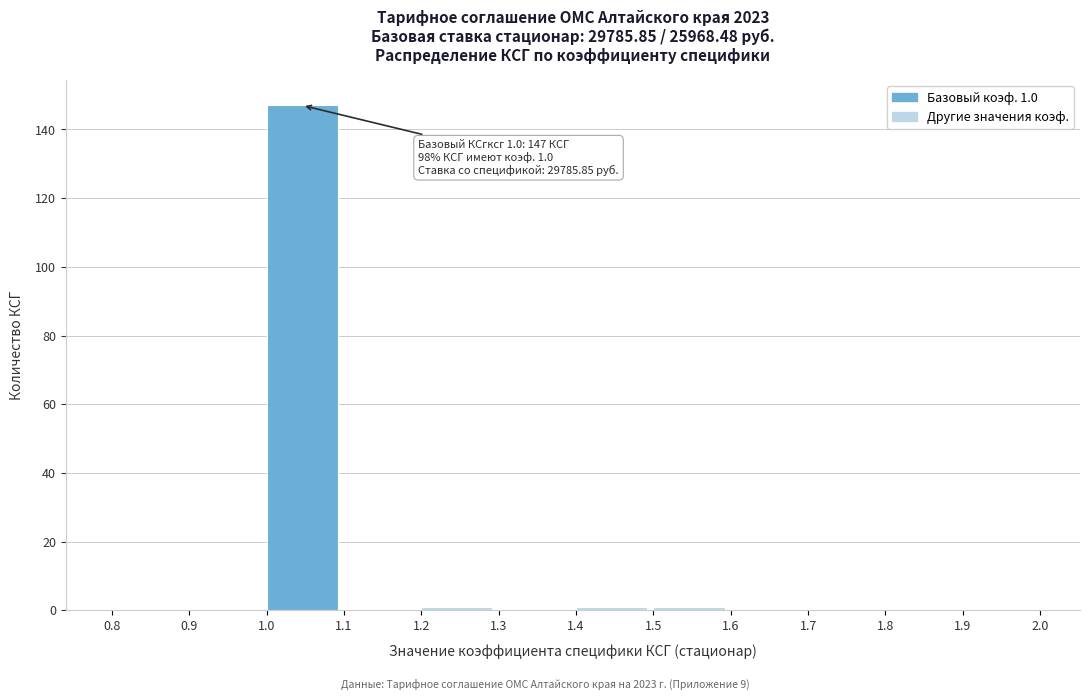

Which range on the x-axis has the tallest bar?

1.0 to 1.1